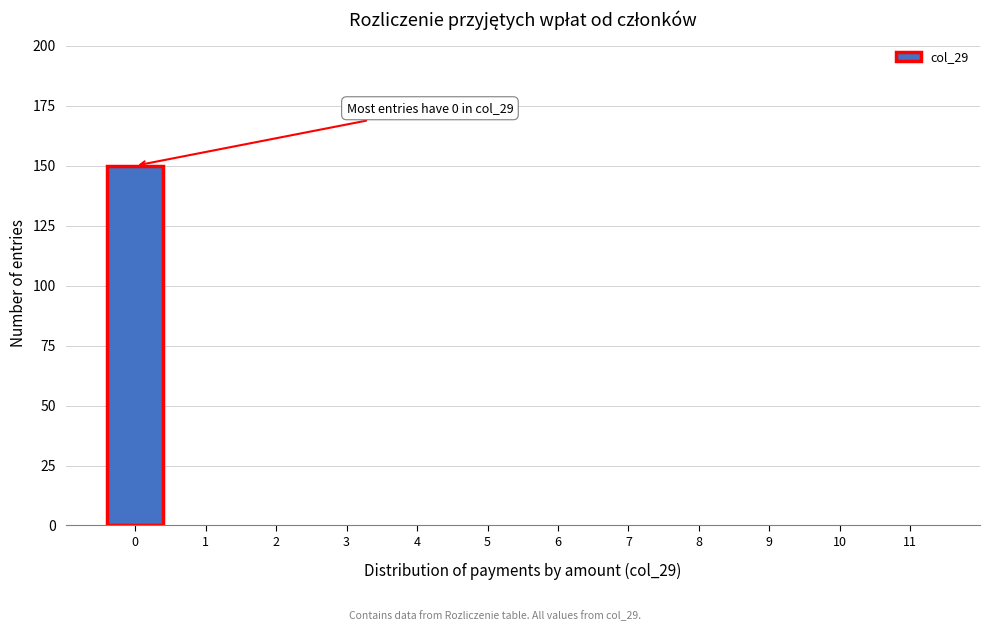

Reading left to right, list all the values displayed in this chart.

0=150	1=0	2=0	3=0	4=0	5=0	6=0	7=0	8=0	9=0	10=0	11=0